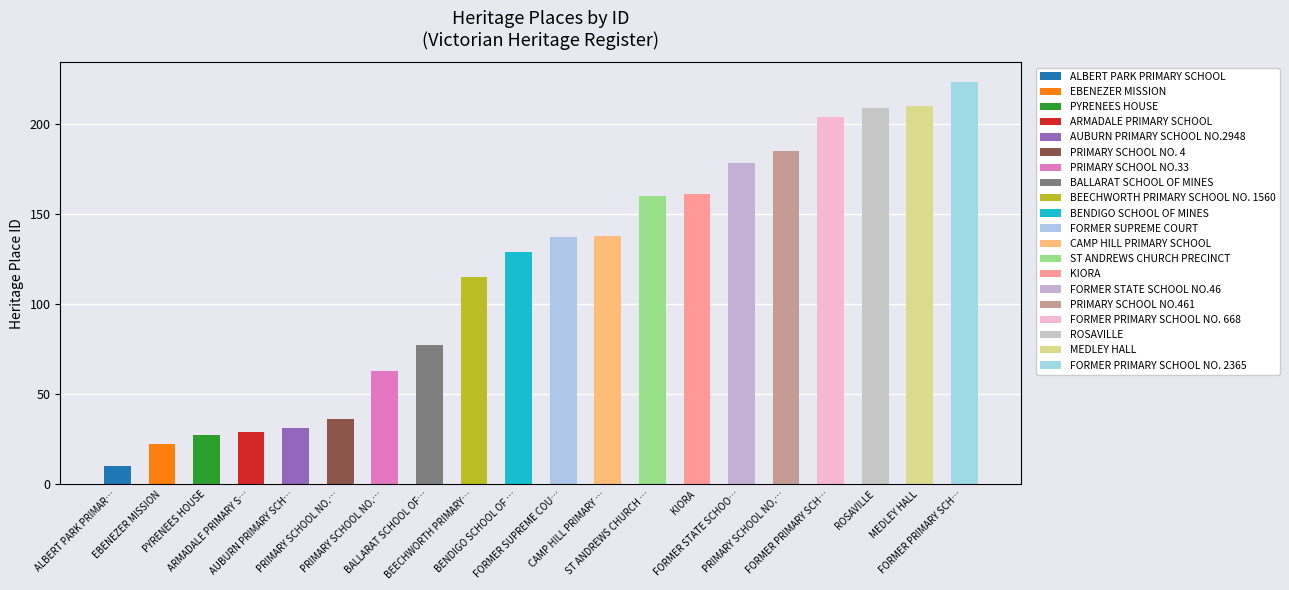

At which label is the value closest to 116?

BEECHWORTH PRIMARY SCHOOL NO. 1560